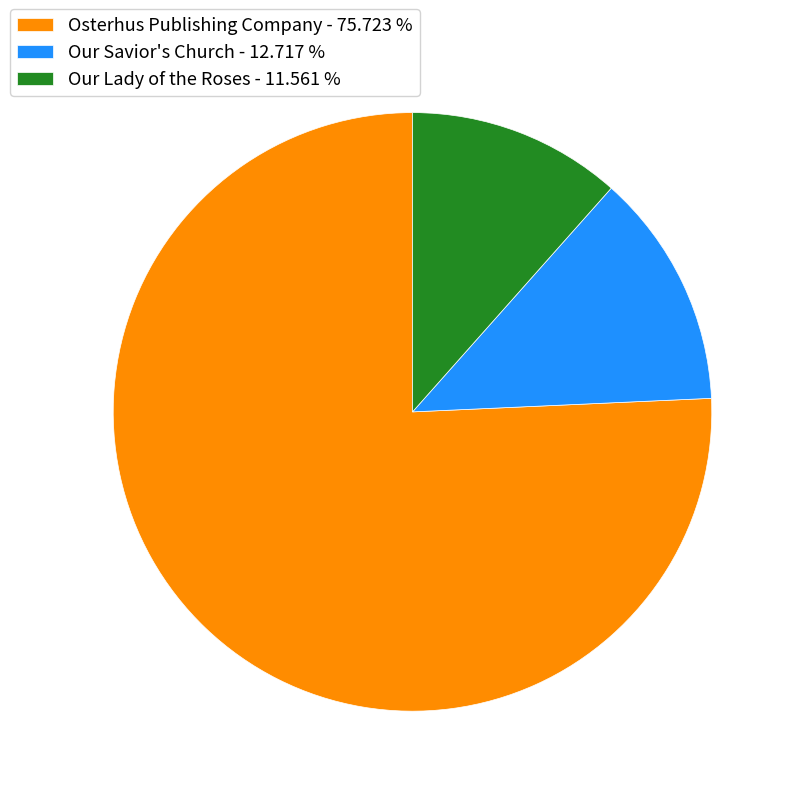

Between Our Lady of the Roses - 11.561 % and Osterhus Publishing Company - 75.723 %, which is larger?

Osterhus Publishing Company - 75.723 %